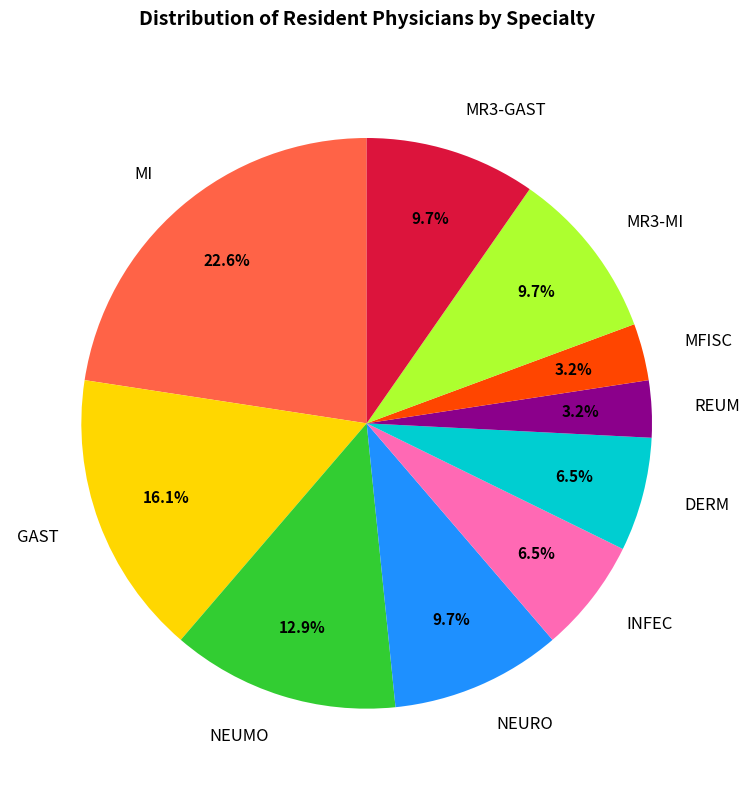

Which category has the biggest portion of the pie?

MI